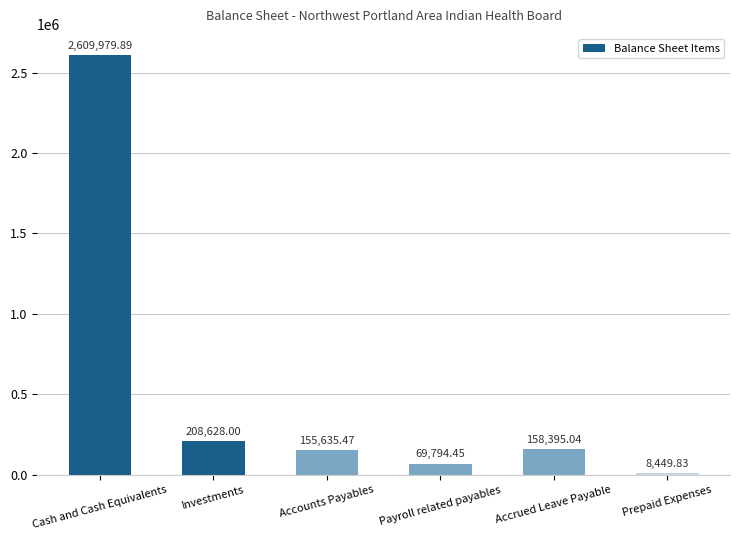

How many data points does each series have?

6